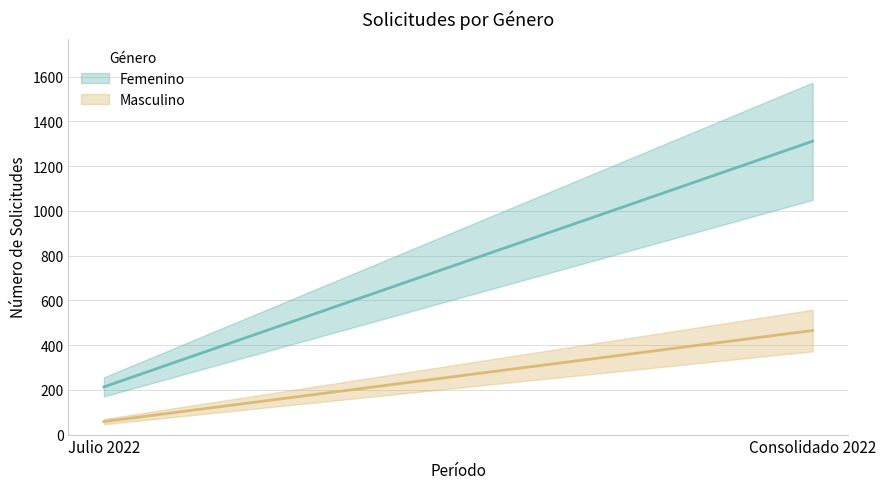

Between Julio 2022 and Consolidado 2022, which is larger?

Consolidado 2022